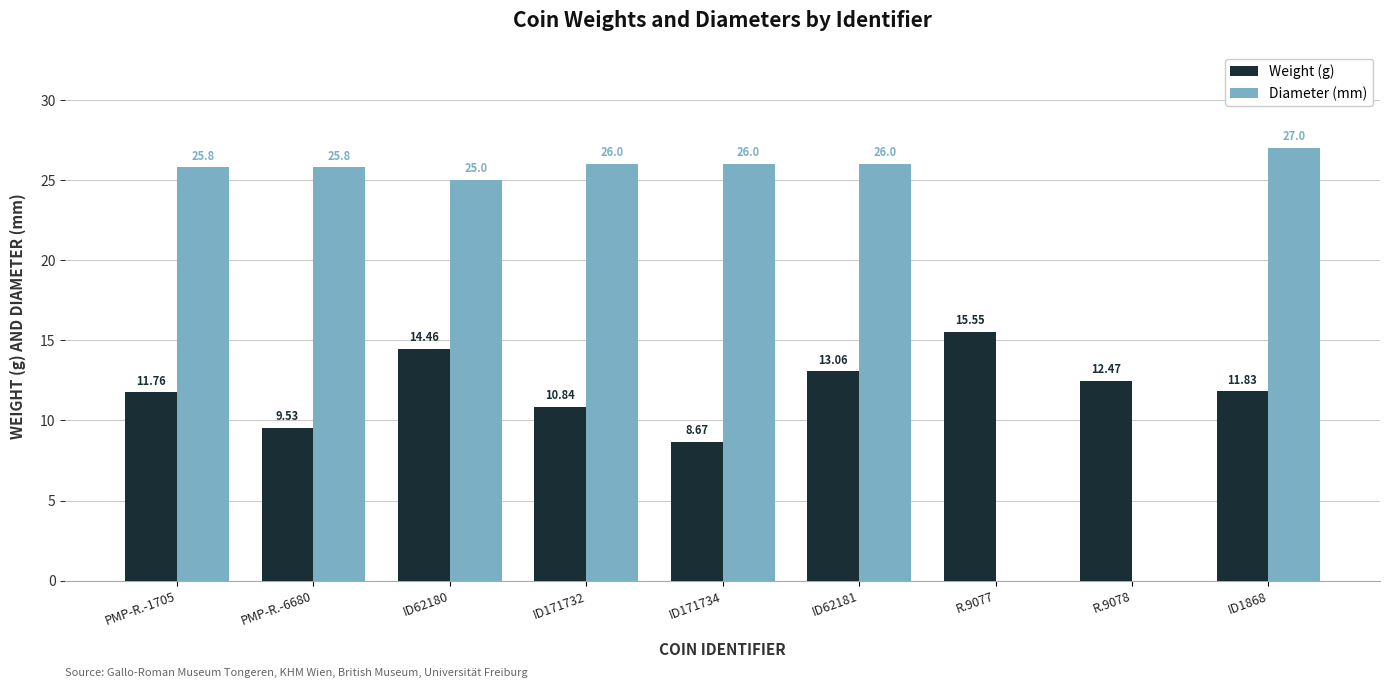

The Diameter (mm) series shows 38.9 at ID171734. True or false?

False